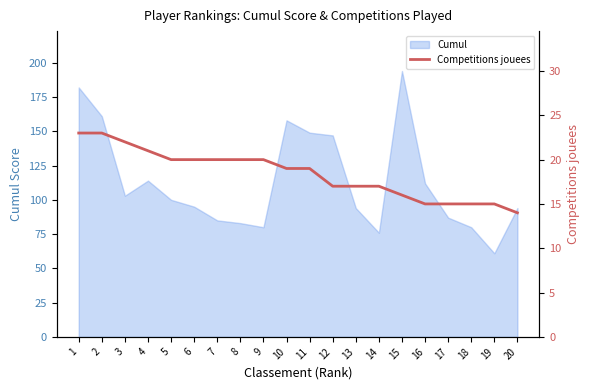

What is the smallest value displayed?

14